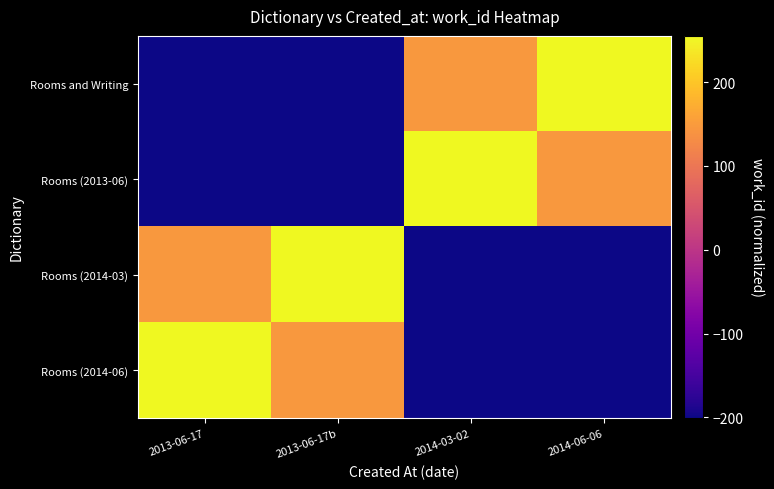

How many distinct data groups are displayed?

4